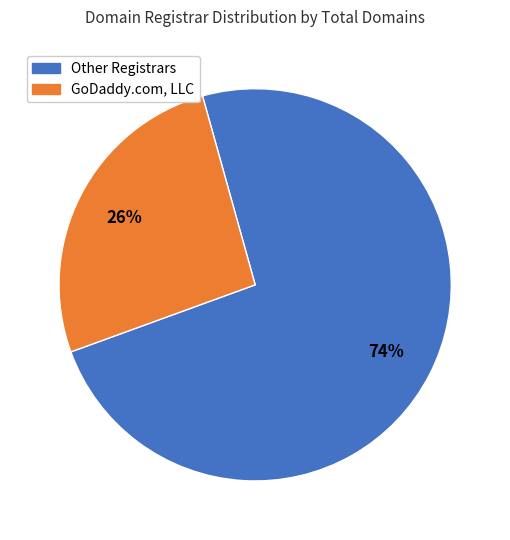

How many segments does this pie chart have?

2